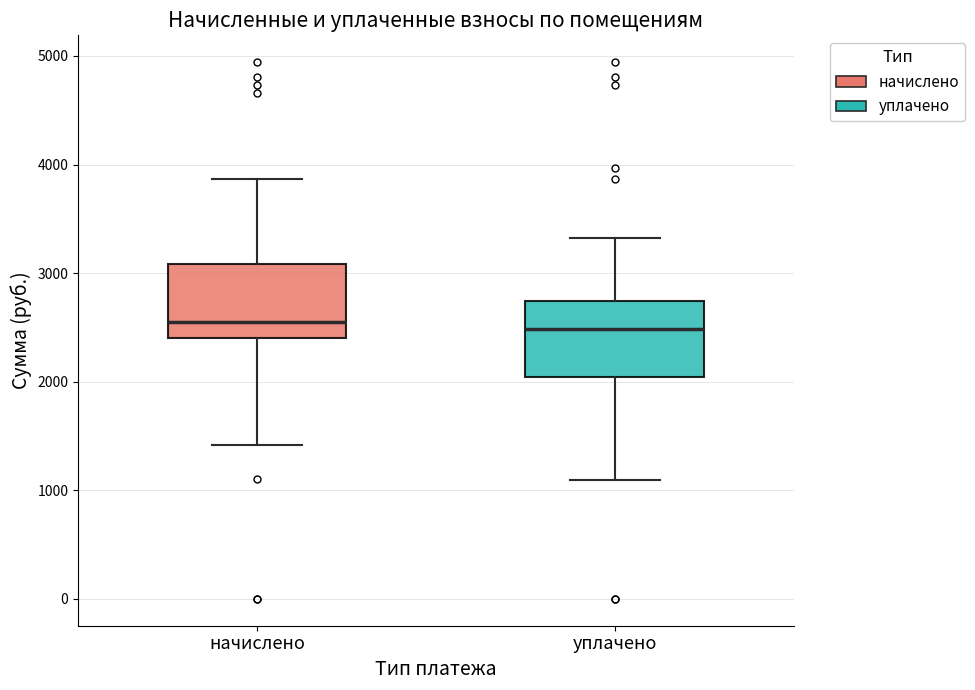

Reading left to right, transcribe this box plot: for each box, give where its median line is, the range the box spans, and where its two whiskers end, as read against the y-axis. The values are not printed on the chart, so give them approximately, as read against the axis.

начислено: median 2600, box 2400 to 3100, whiskers 1400 to 3900
уплачено: median 2500, box 2000 to 2700, whiskers 1100 to 3300